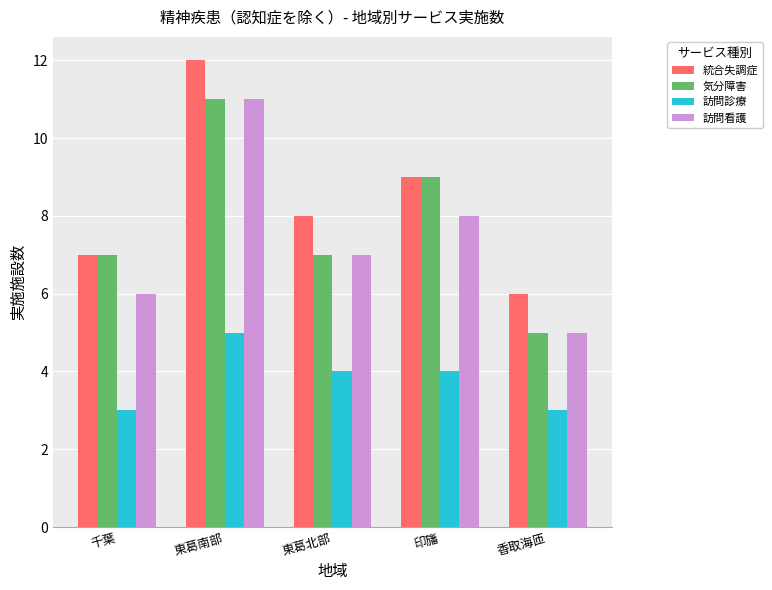

At which category is the sum across all series the highest?

東葛南部